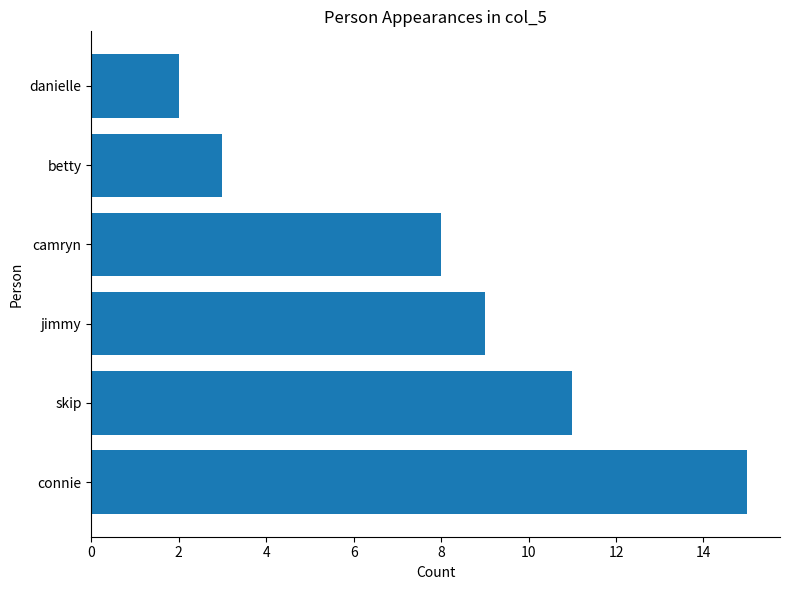

Count the number of data series in this chart.

1